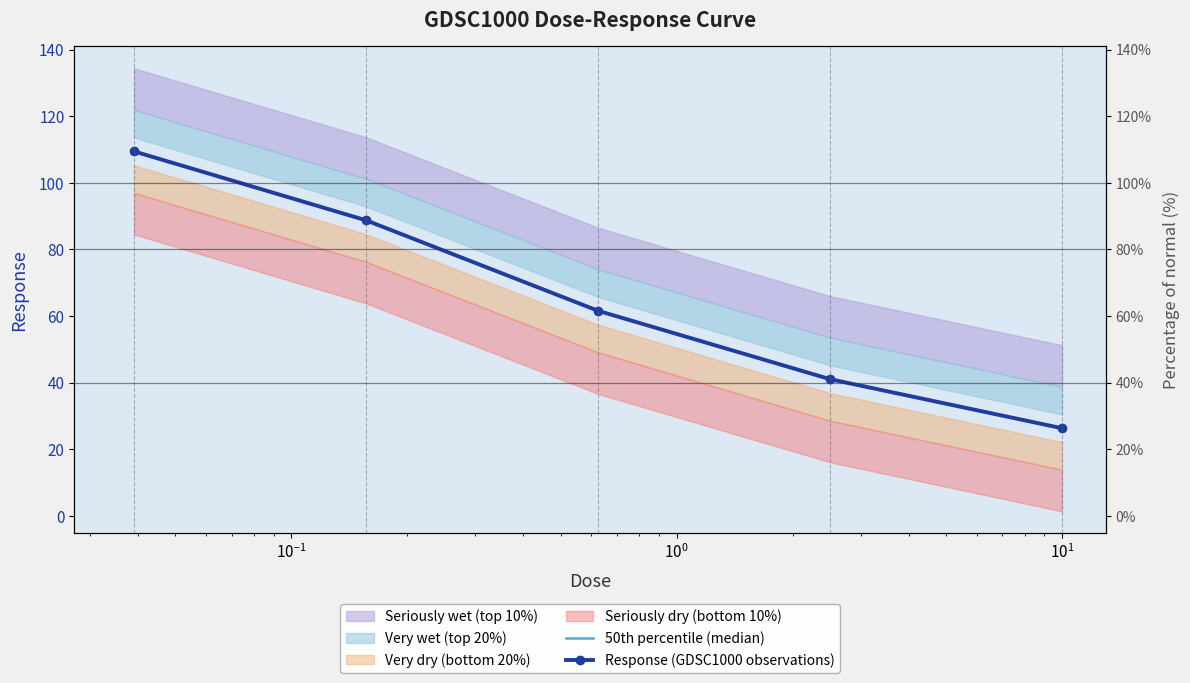

How many data points in 50th percentile (median) are less than 61?

2